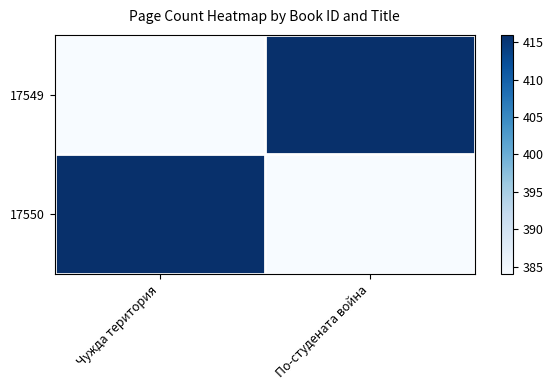

Which has a higher value, Чужда територия or По-студената война?

По-студената война